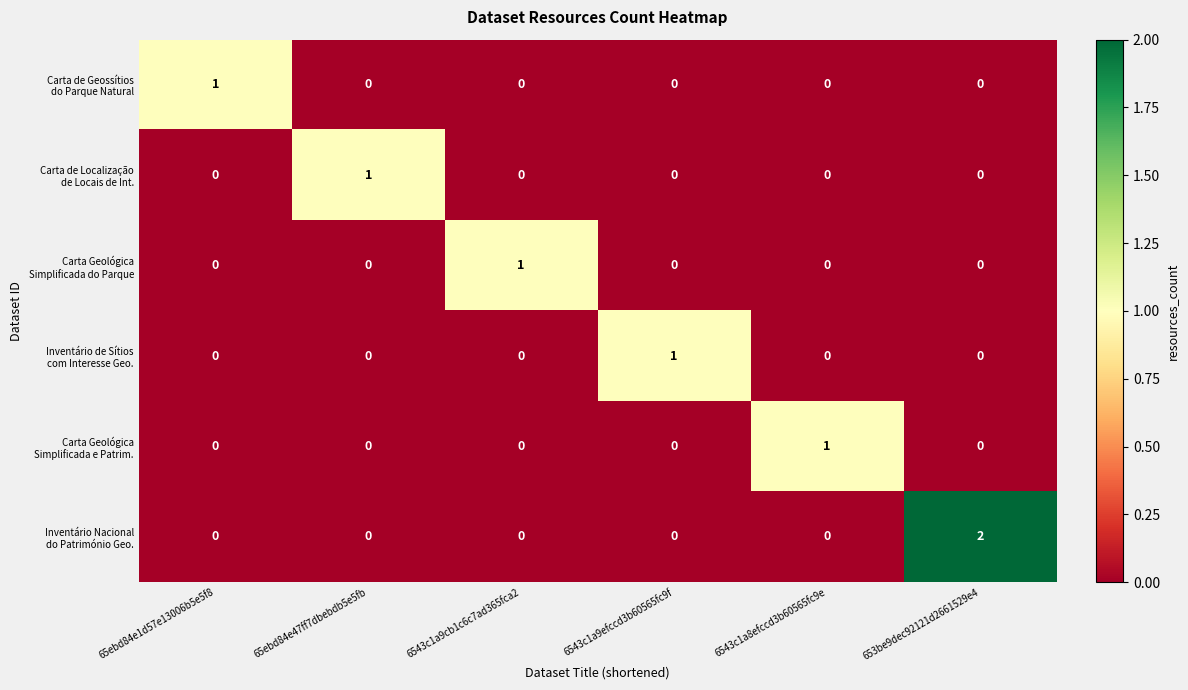

At which category does the chart reach its peak across all series?

653be9dec92121d2661529e4